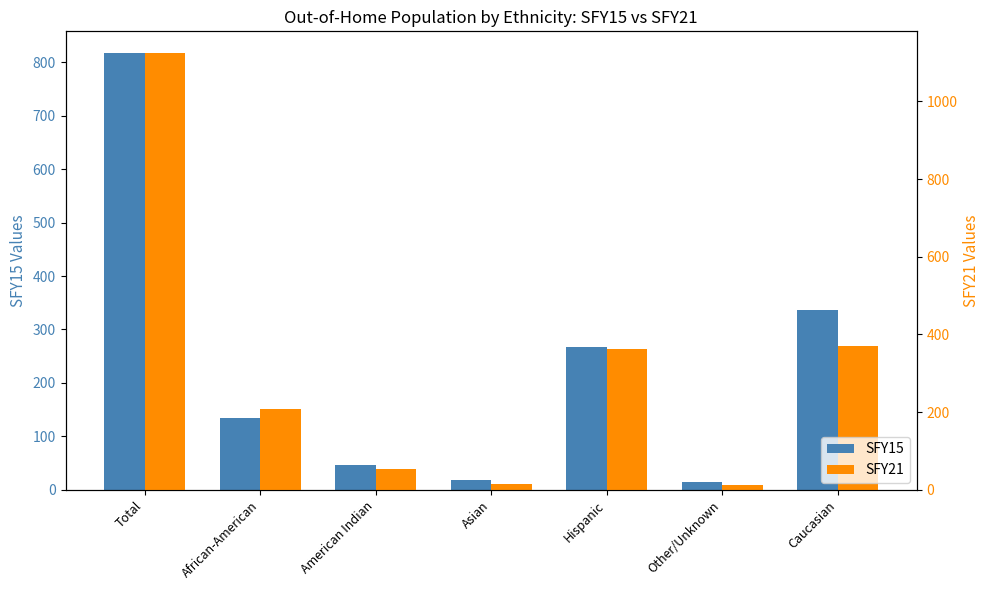

Which category has the lowest value in the SFY21 series?

Other/Unknown